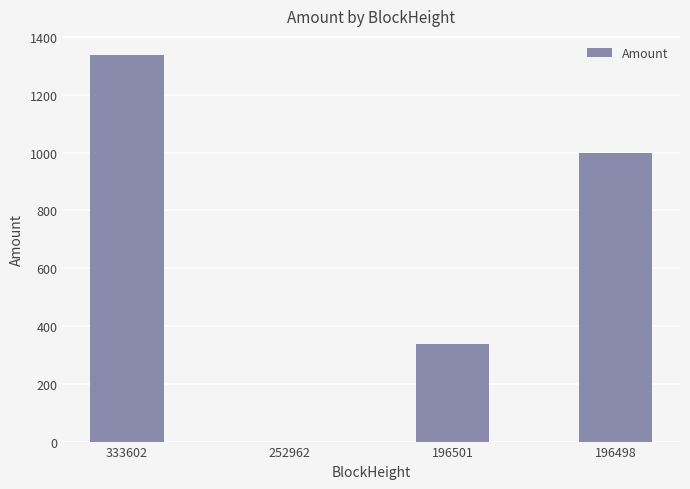

What is the change in value from 252962 to 196498?

+999.0